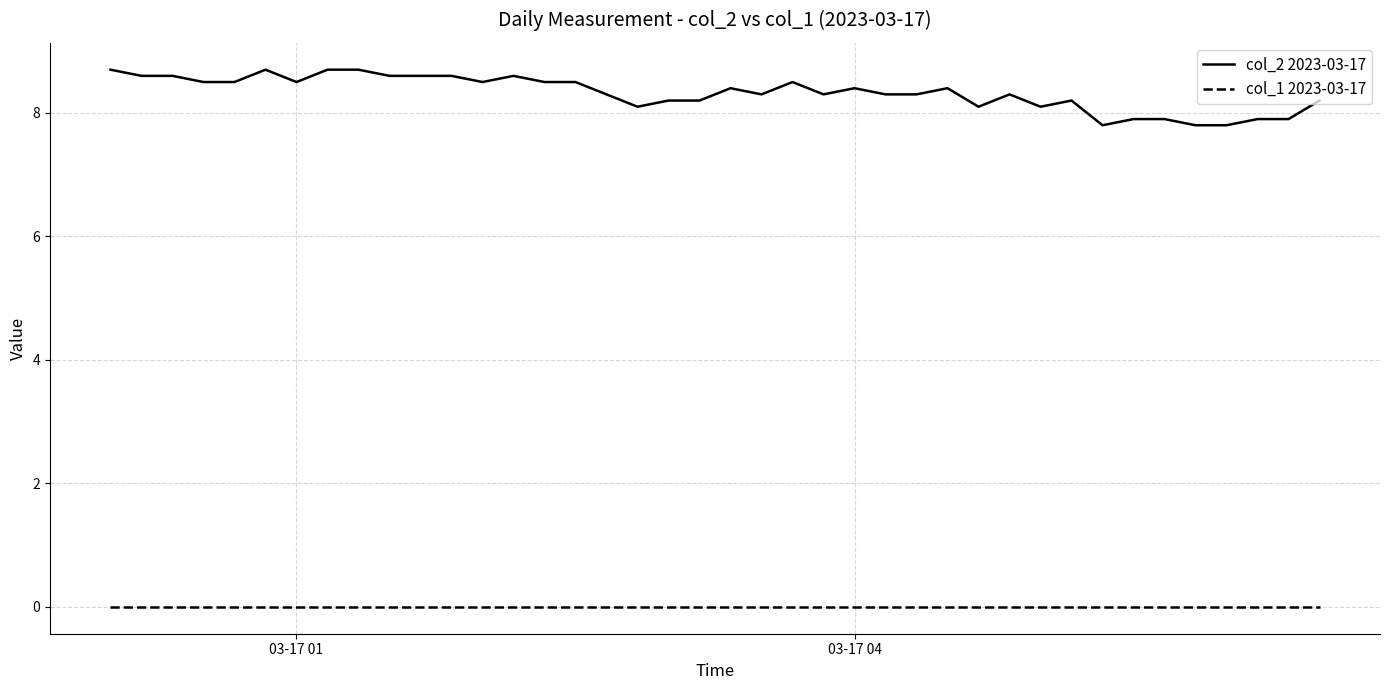

Which series has the largest total across all categories?

col_2 2023-03-17